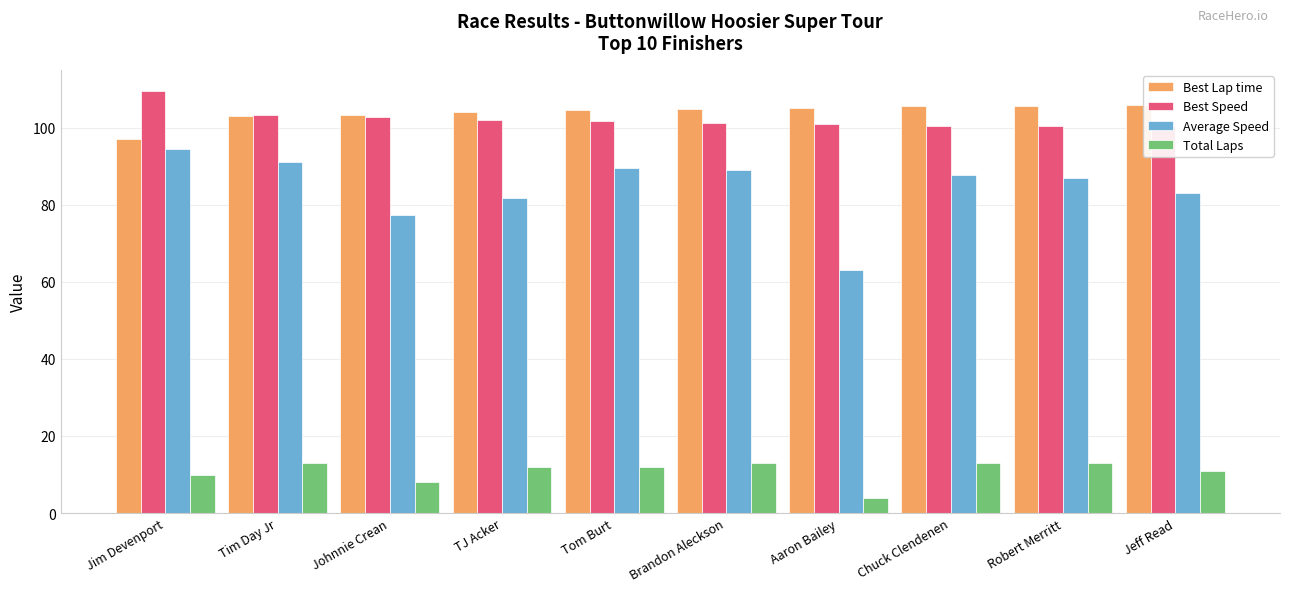

What is the label of the 3rd bar from the left?

Johnnie Crean